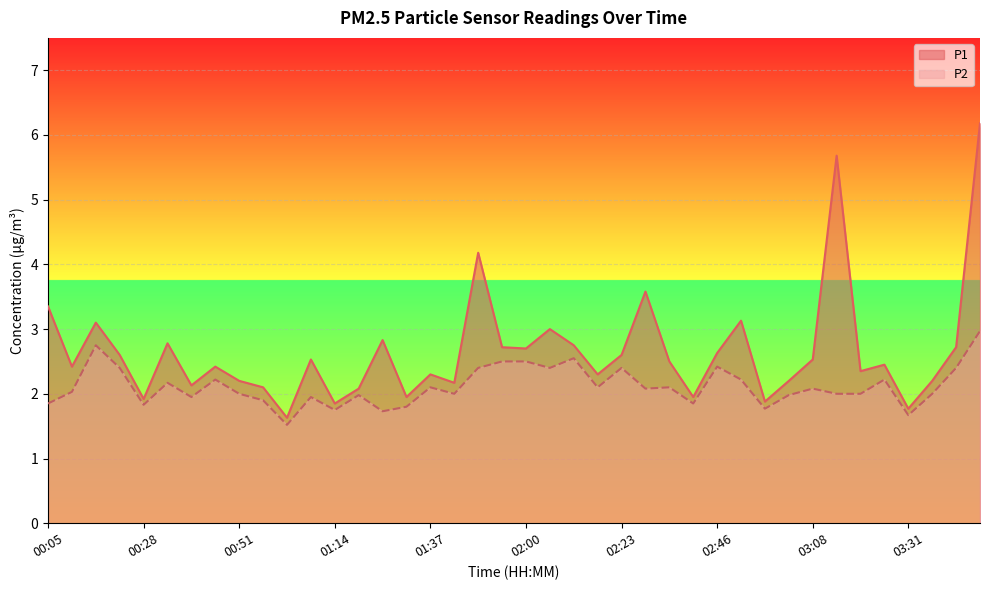

List the series in order of their peak value, lowest first.

P2, P1